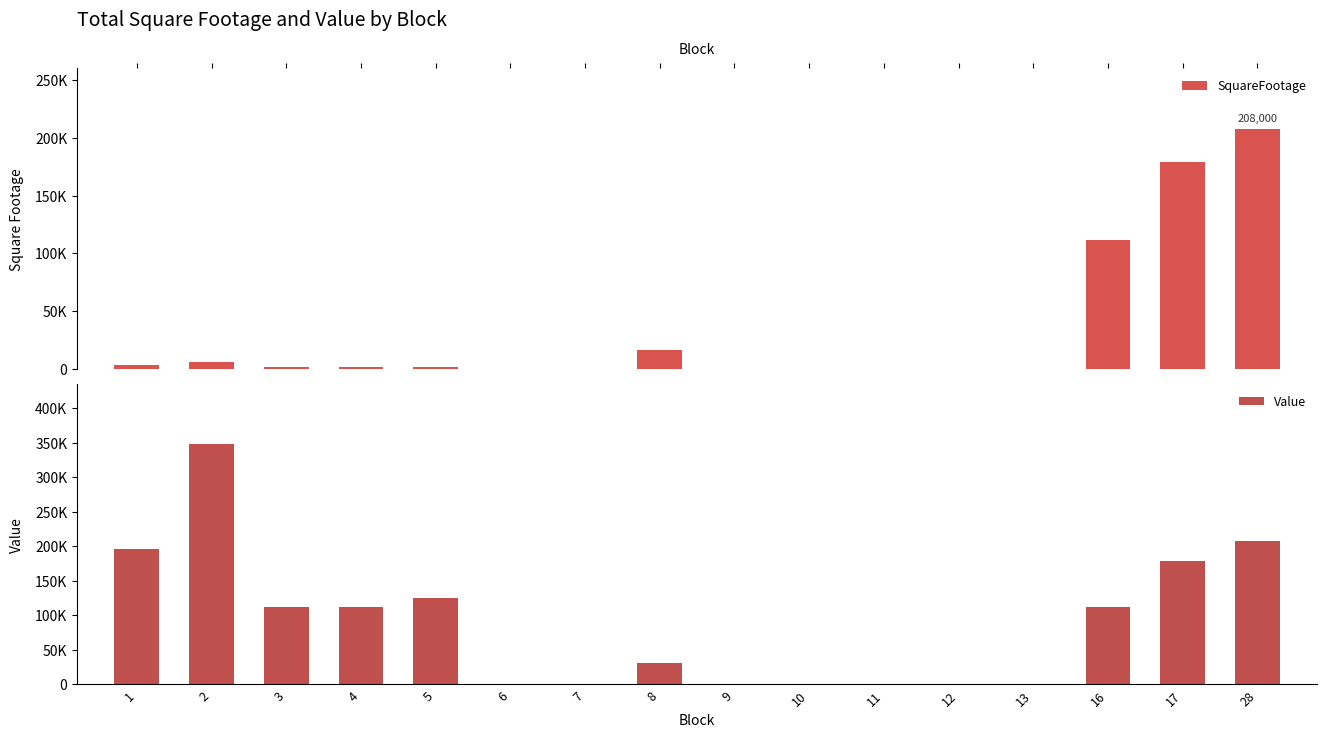

Is the value of Value at 7 greater than the value of SquareFootage at 1?

No